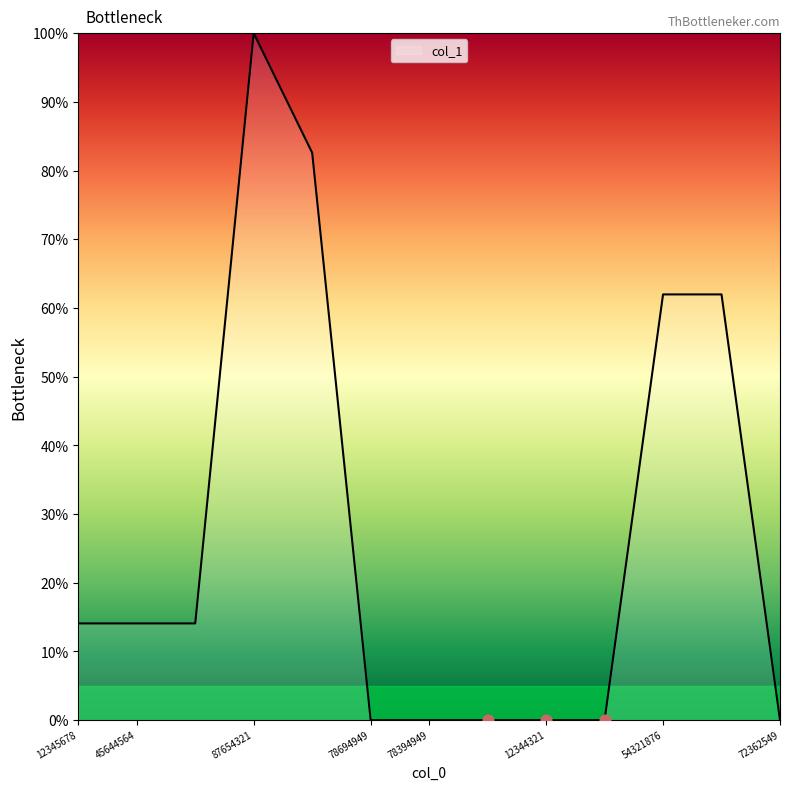

What is the greatest value displayed?

100.0